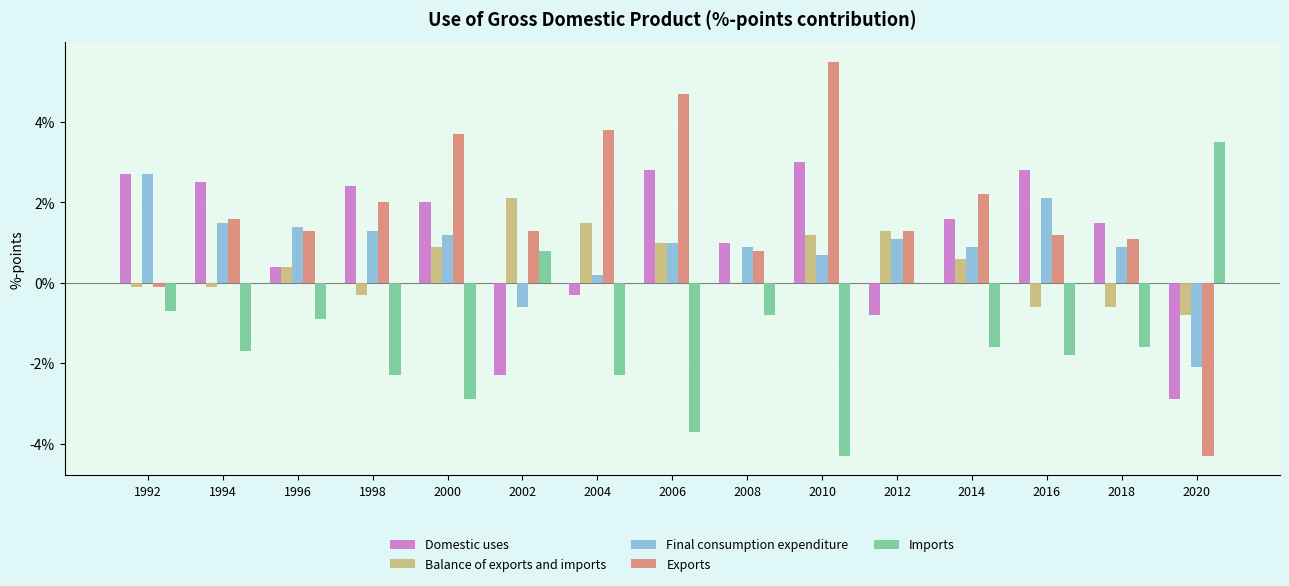

Reading left to right, list all the values displayed in this chart.

Domestic uses: 2.7	2.5	0.4	2.4	2.0	-2.3	-0.3	2.8	1.0	3.0	-0.8	1.6	2.8	1.5	-2.9
Balance of exports and imports: -0.1	-0.1	0.4	-0.3	0.9	2.1	1.5	1.0	0.0	1.2	1.3	0.6	-0.6	-0.6	-0.8
Final consumption expenditure: 2.7	1.5	1.4	1.3	1.2	-0.6	0.2	1.0	0.9	0.7	1.1	0.9	2.1	0.9	-2.1
Exports: -0.1	1.6	1.3	2.0	3.7	1.3	3.8	4.7	0.8	5.5	1.3	2.2	1.2	1.1	-4.3
Imports: -0.7	-1.7	-0.9	-2.3	-2.9	0.8	-2.3	-3.7	-0.8	-4.3	0.0	-1.6	-1.8	-1.6	3.5